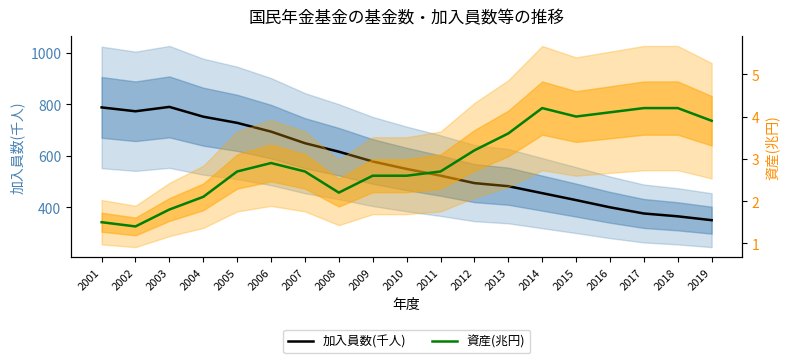

Rank the categories by 資産(兆円) value from highest to lowest.

2014, 2017, 2018, 2016, 2015, 2019, 2013, 2012, 2006, 2005, 2007, 2011, 2009, 2010, 2008, 2004, 2003, 2001, 2002